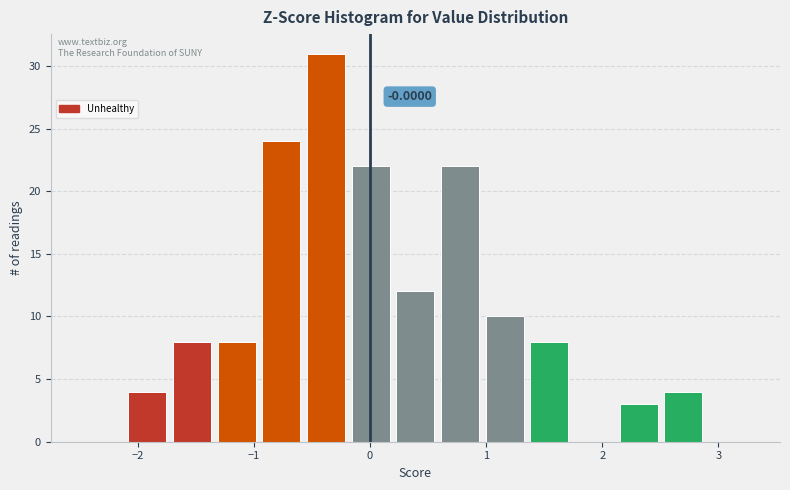

Read against the x-axis, roughly where is the centre of the tallest bar?

-0.4